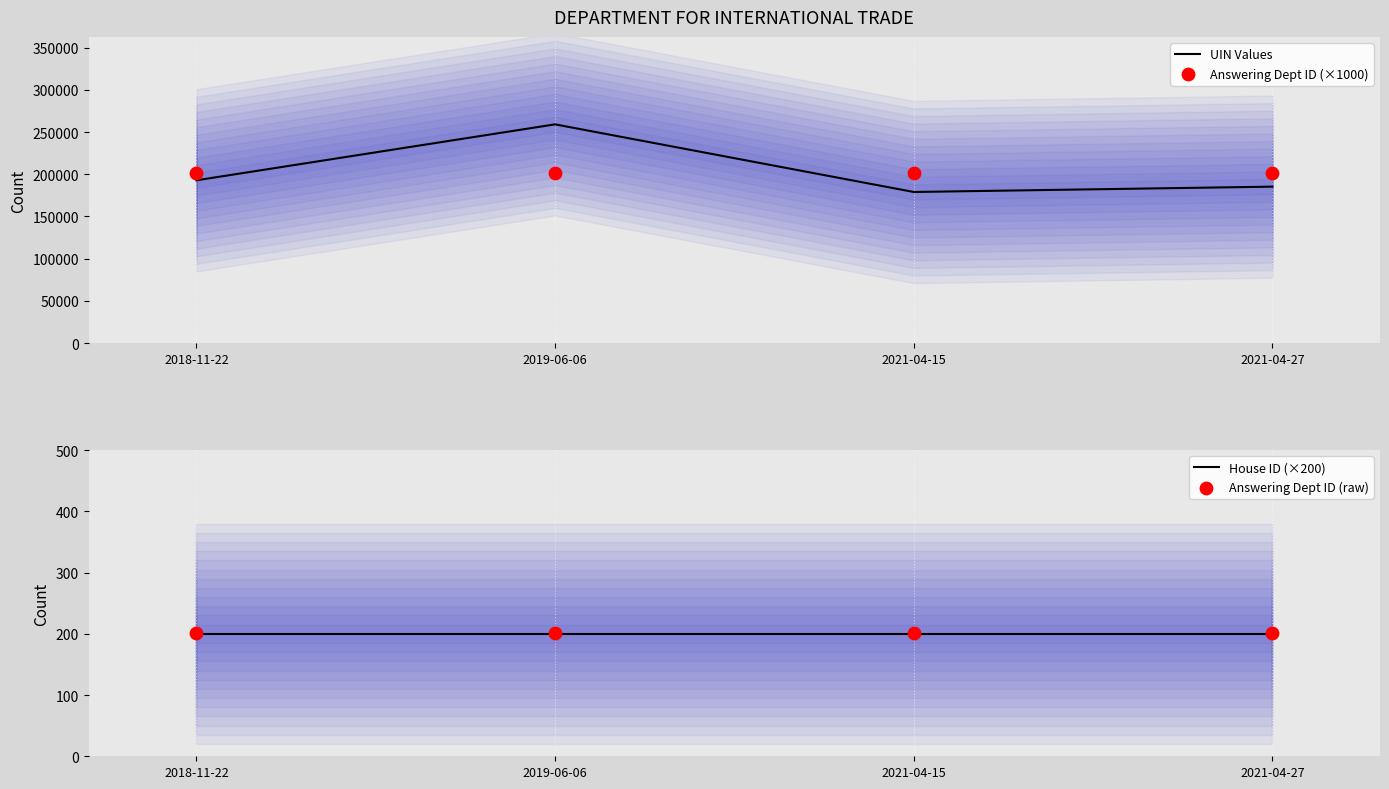

Is the value of Answering Dept ID (raw) at 2019-06-06 greater than the value of UIN Values at 2019-06-06?

No